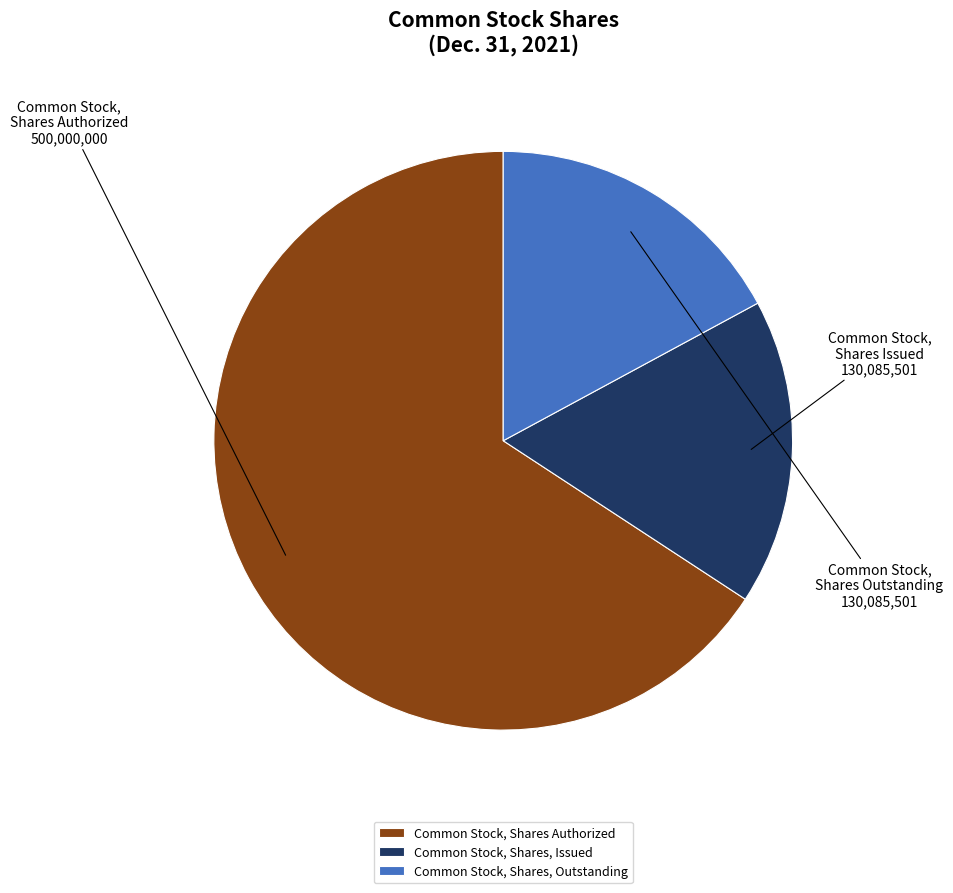

What is the ratio of the value at Common Stock, Shares, Issued to the value at Common Stock, Shares, Outstanding?

1.0